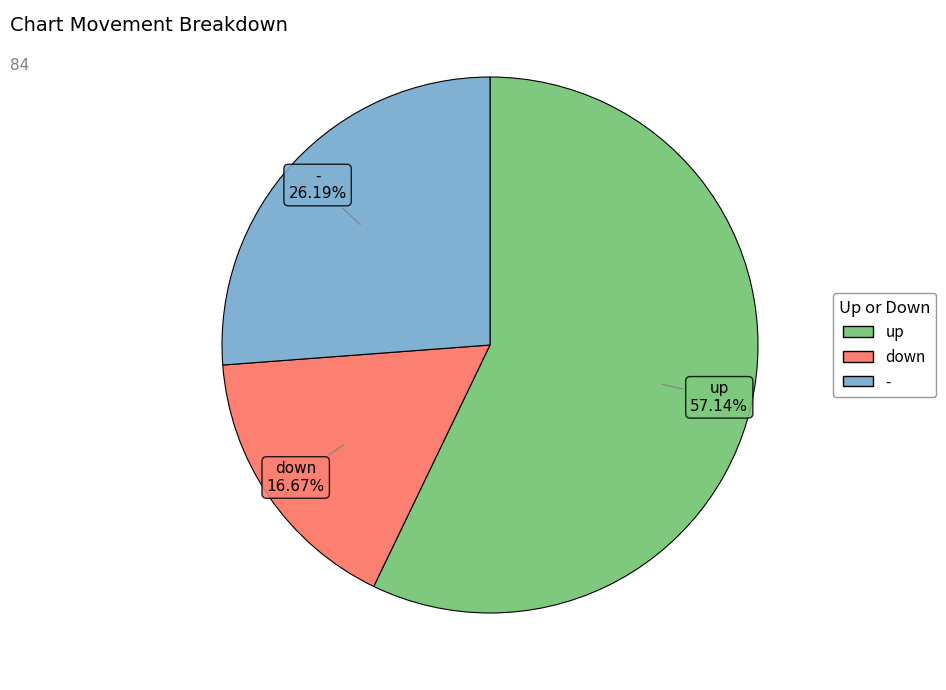

Count the number of slices in the pie.

3